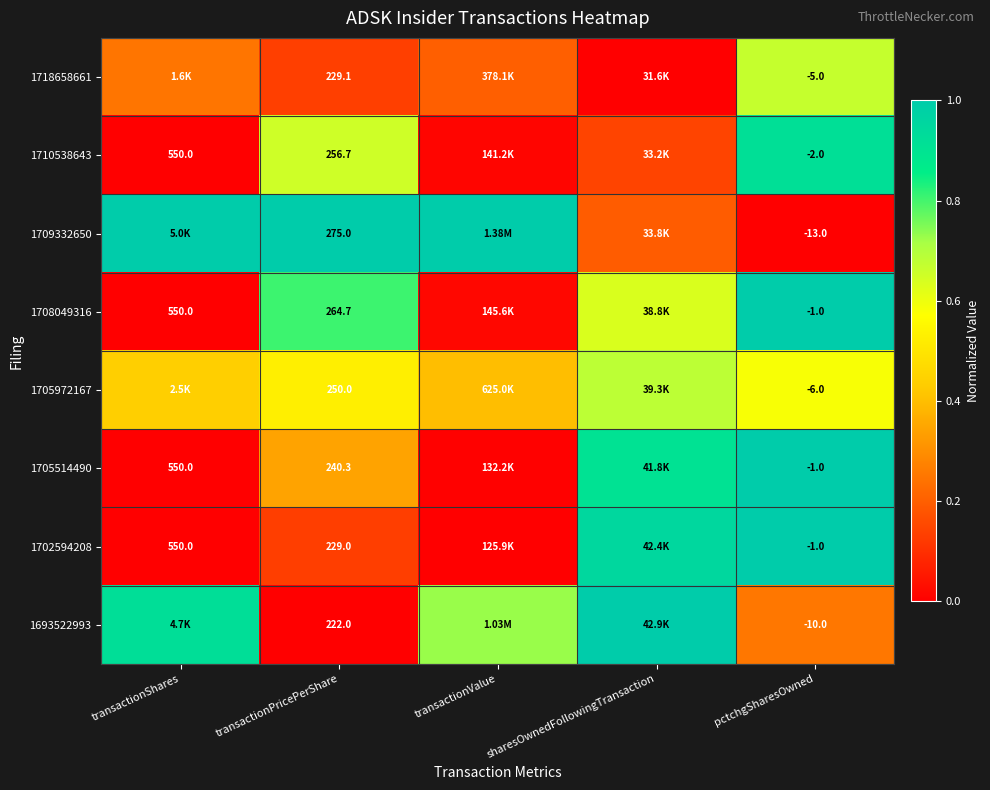

Is the value of 1705972167 at pctchgSharesOwned greater than the value of 1718658661 at transactionPricePerShare?

No